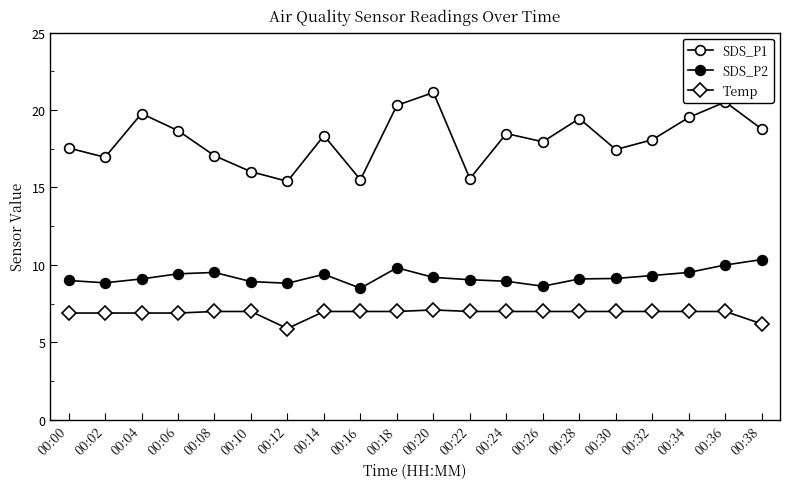

Is this an area chart (filled region under the line)?

No